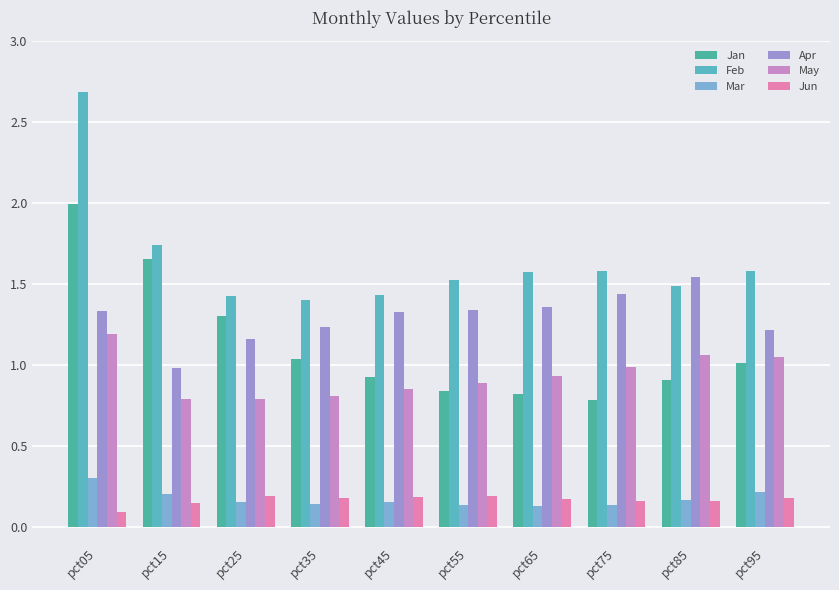

At which label does Mar reach its minimum?

pct65